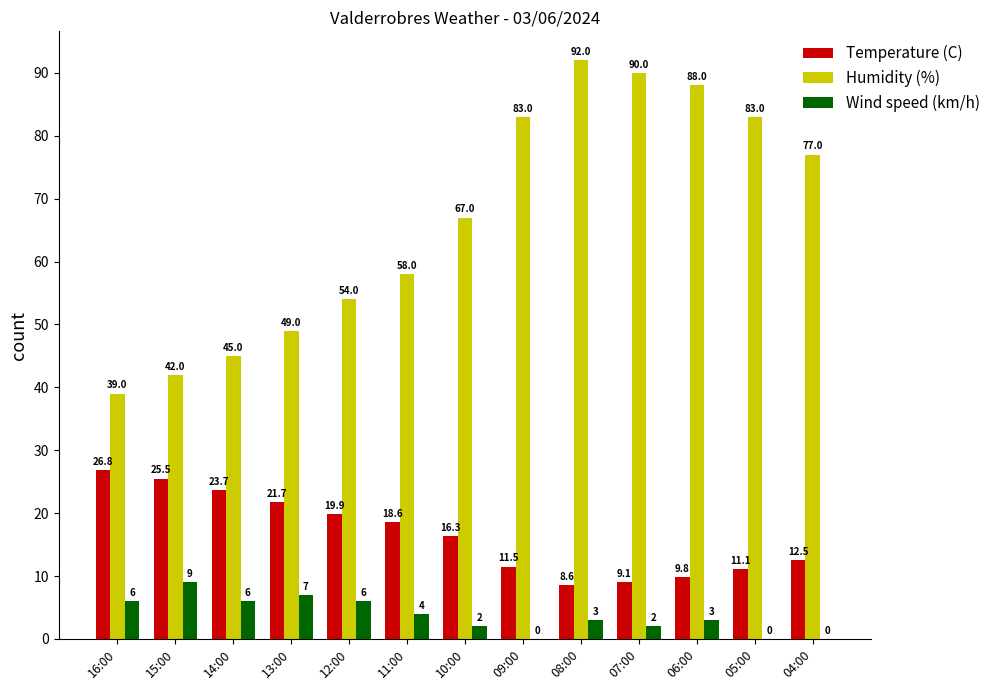

Reading left to right, list all the values displayed in this chart.

Temperature (C): 16:00=26.8	15:00=25.5	14:00=23.7	13:00=21.7	12:00=19.9	11:00=18.6	10:00=16.3	09:00=11.5	08:00=8.6	07:00=9.1	06:00=9.8	05:00=11.1	04:00=12.5
Humidity (%): 16:00=39.0	15:00=42.0	14:00=45.0	13:00=49.0	12:00=54.0	11:00=58.0	10:00=67.0	09:00=83.0	08:00=92.0	07:00=90.0	06:00=88.0	05:00=83.0	04:00=77.0
Wind speed (km/h): 16:00=6.0	15:00=9.0	14:00=6.0	13:00=7.0	12:00=6.0	11:00=4.0	10:00=2.0	09:00=0.0	08:00=3.0	07:00=2.0	06:00=3.0	05:00=0.0	04:00=0.0